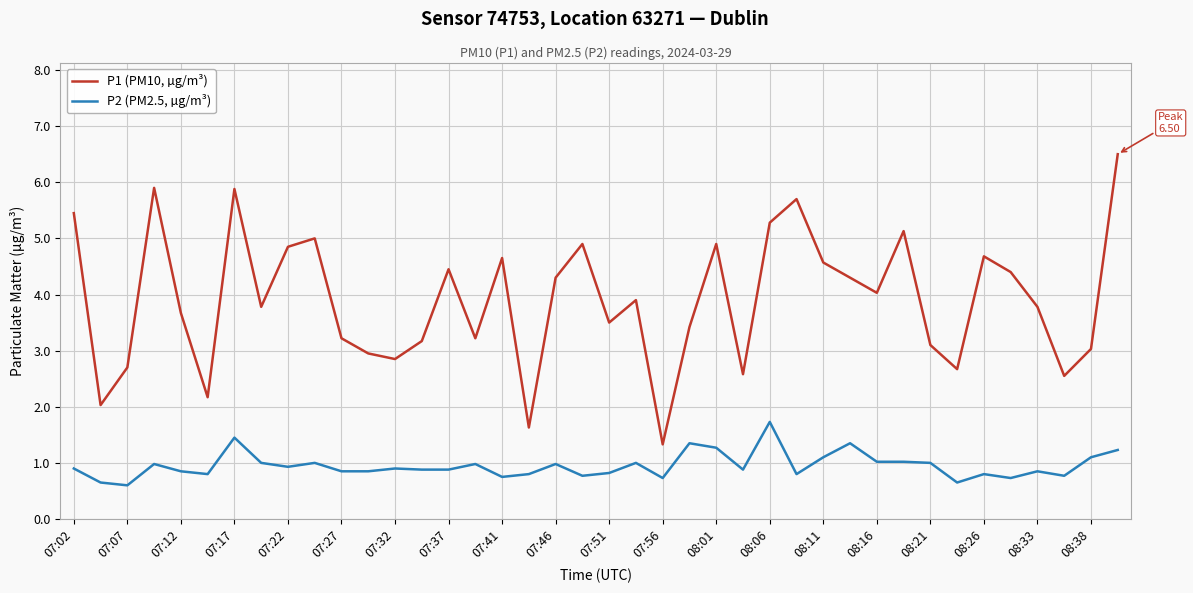

What is the lowest value of the P2 (PM2.5, µg/m³) series?

0.6